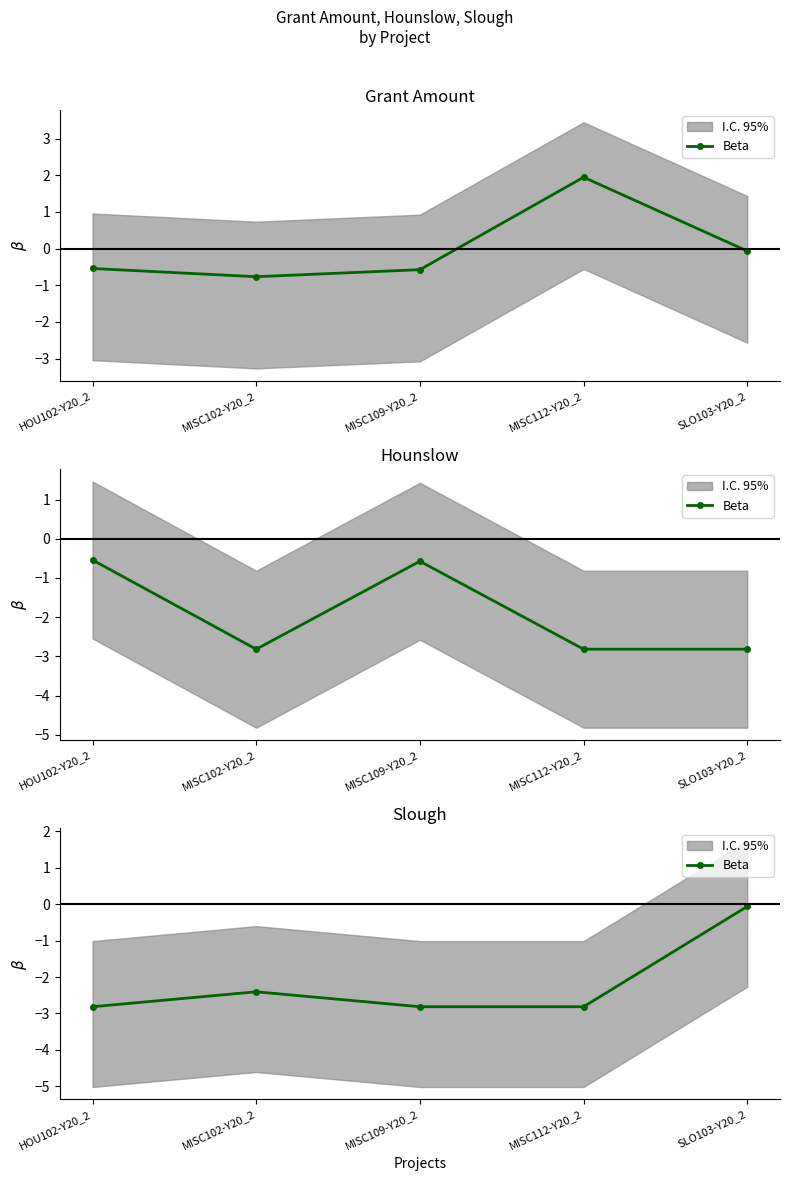

What is the sum of all values?

-10.9